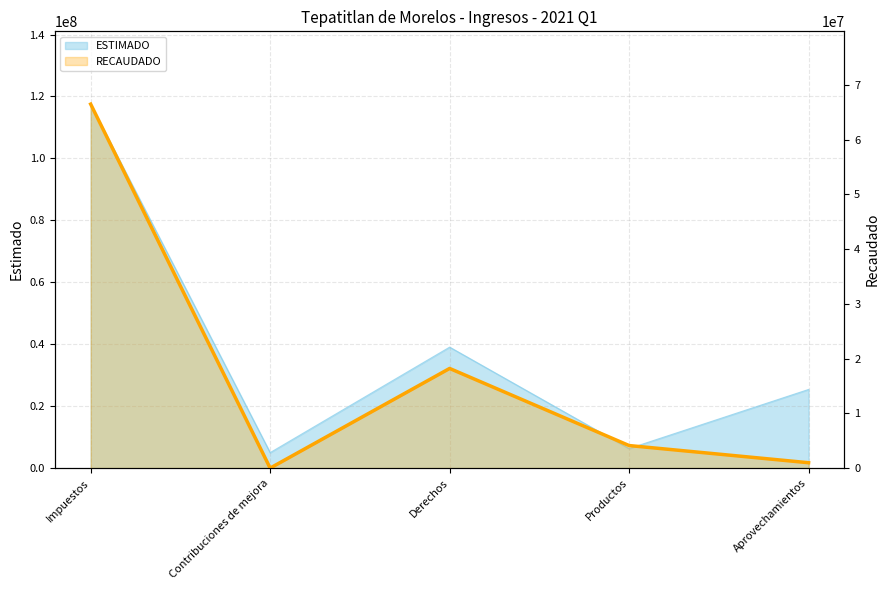

What is the lowest value of the ESTIMADO series?

5000004.0